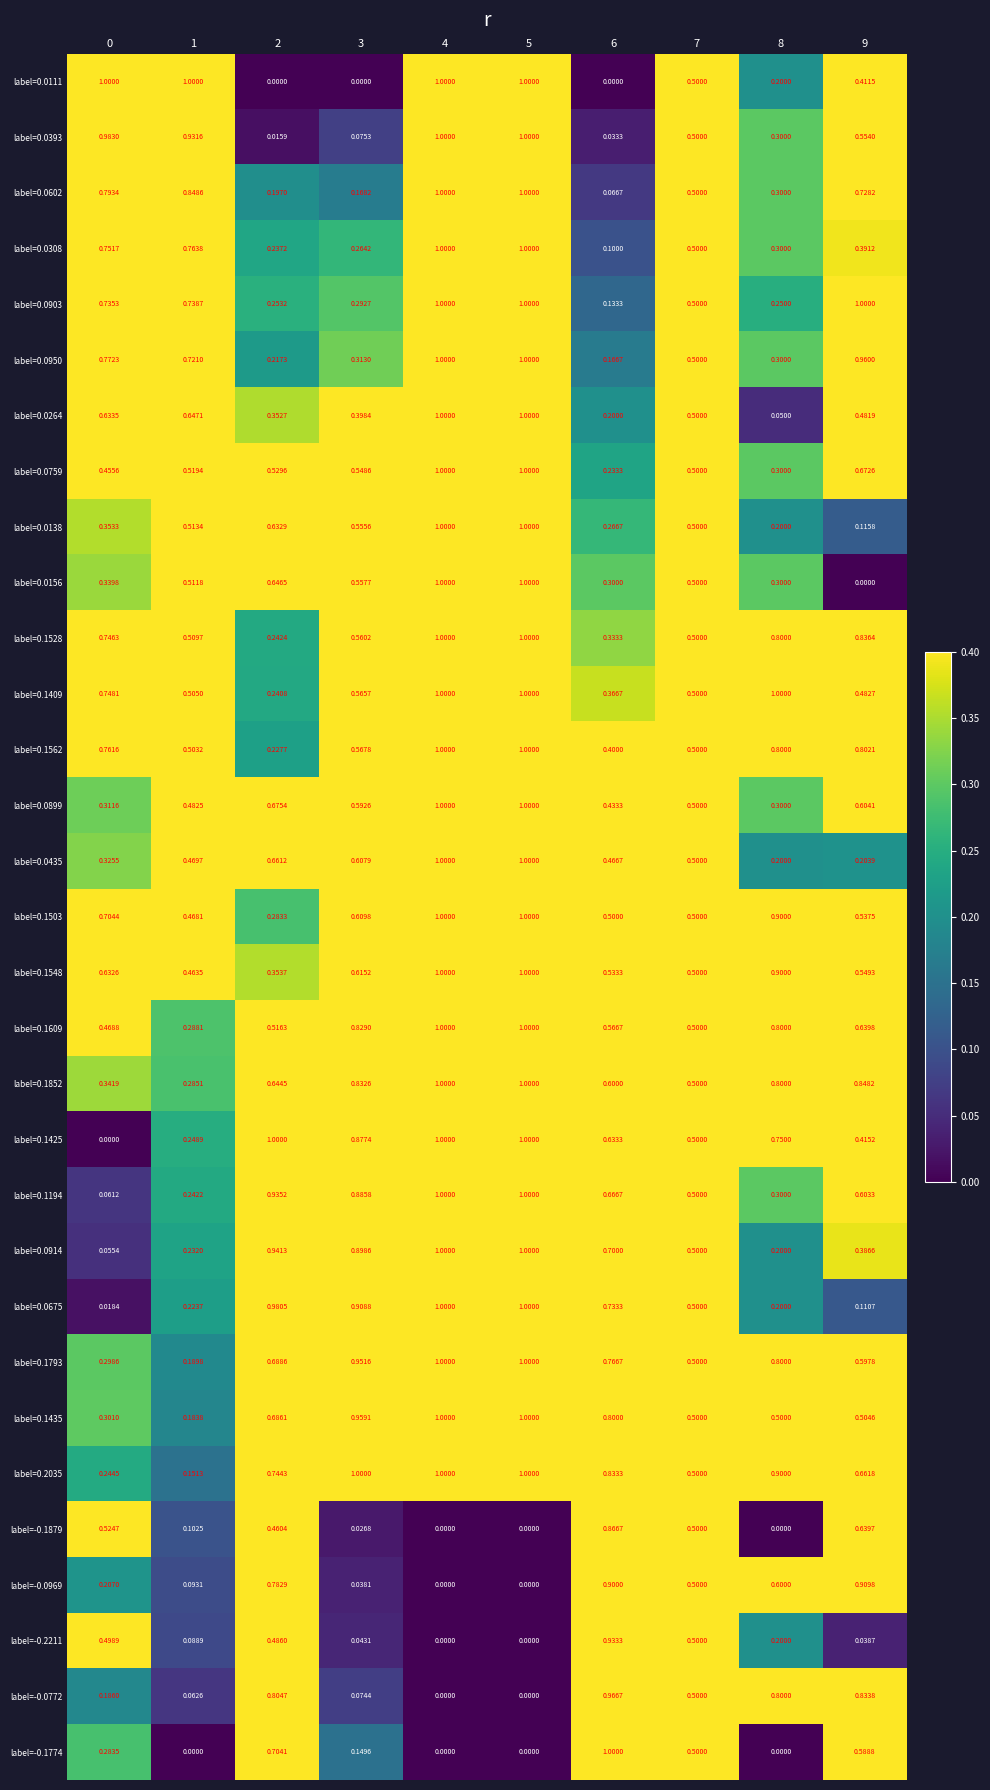

Which series has the largest range (max minus min)?

label=0.0111